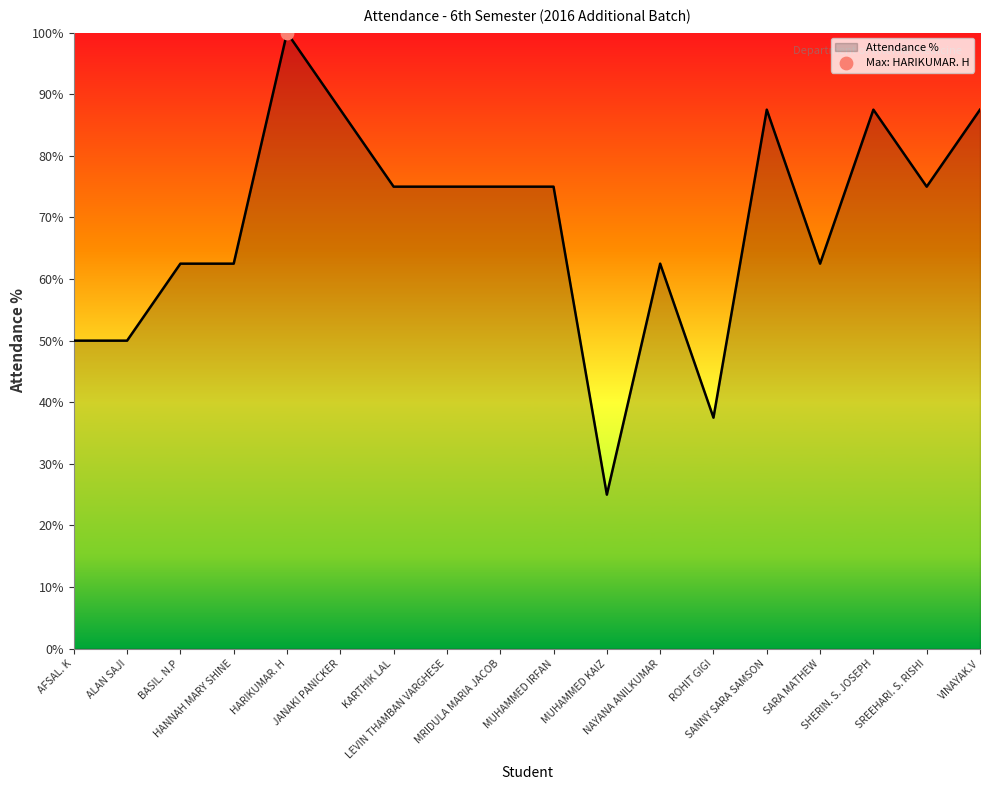

Approximately how many times larger is the value at HARIKUMAR. H compared to SANNY SARA SAMSON?

1.1